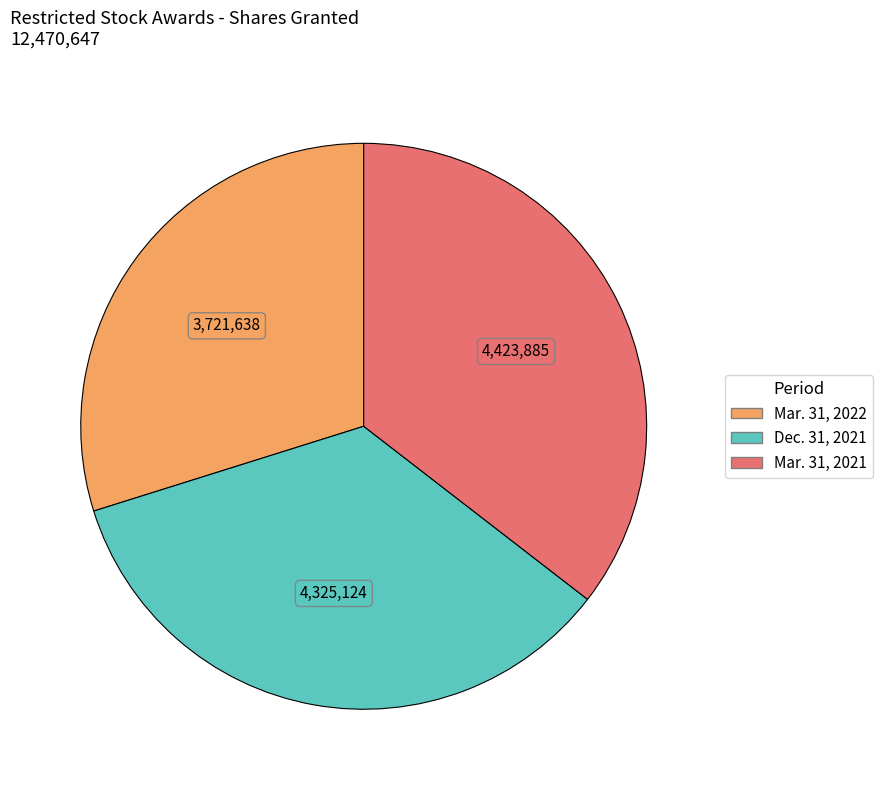

Combined, do Mar. 31, 2022 and Dec. 31, 2021 account for over 50%?

Yes